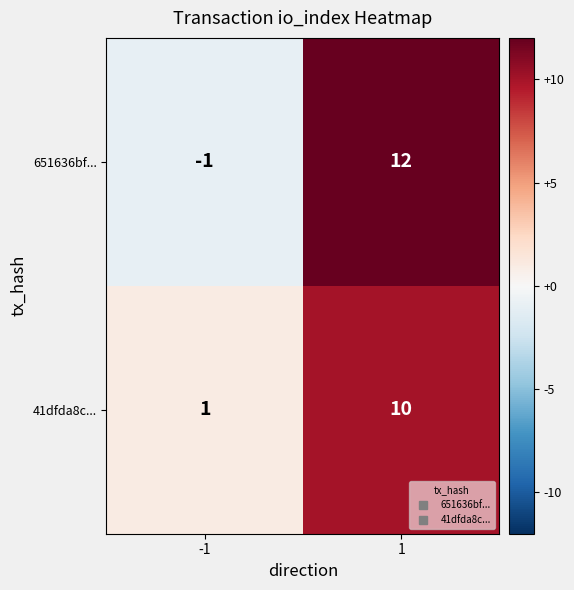

What is the greatest value displayed?

12